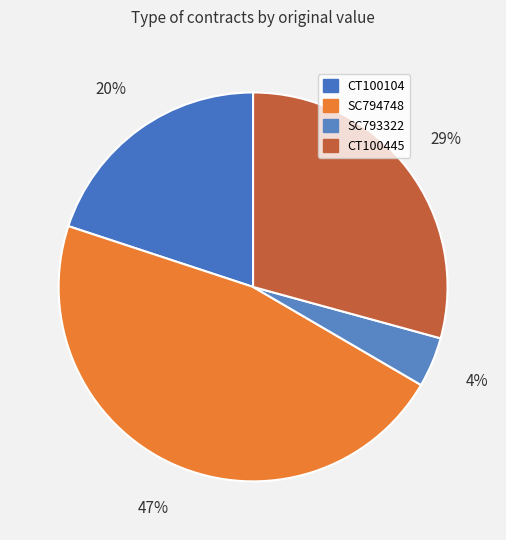

Which category has the smallest portion of the pie?

SC793322